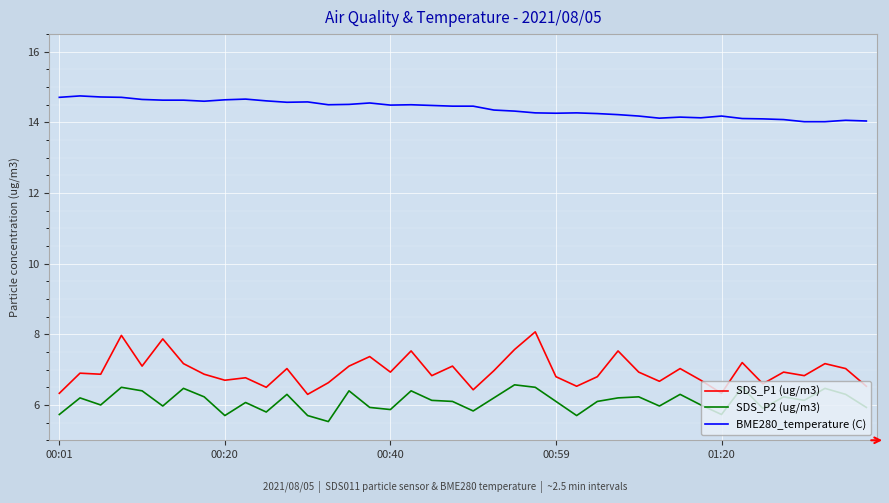

What is the average value of the BME280_temperature (C) series?

14.4